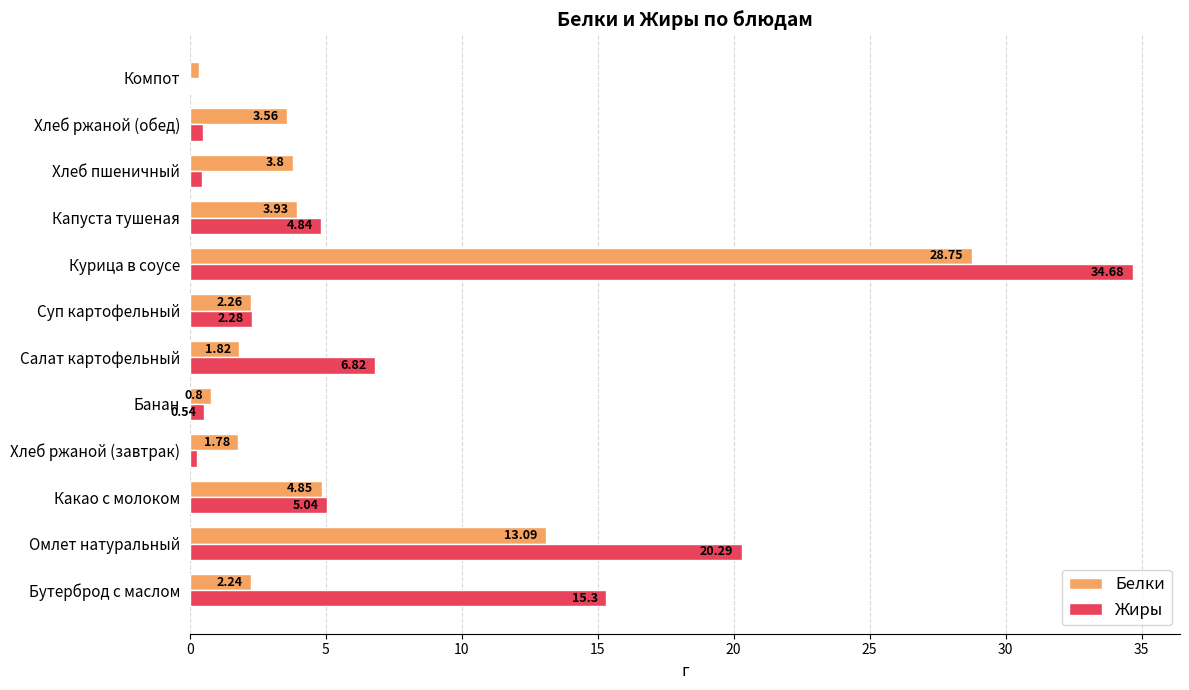

How many distinct data groups are displayed?

2